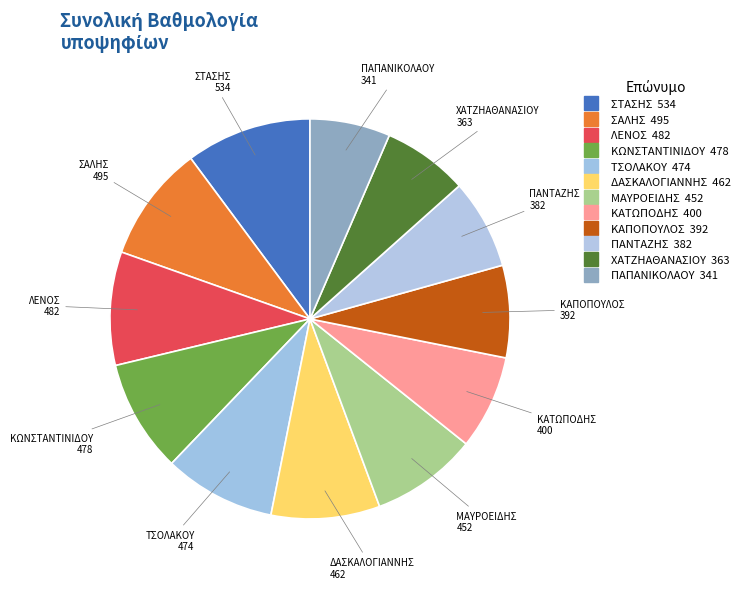

Is there a majority slice in this chart?

No